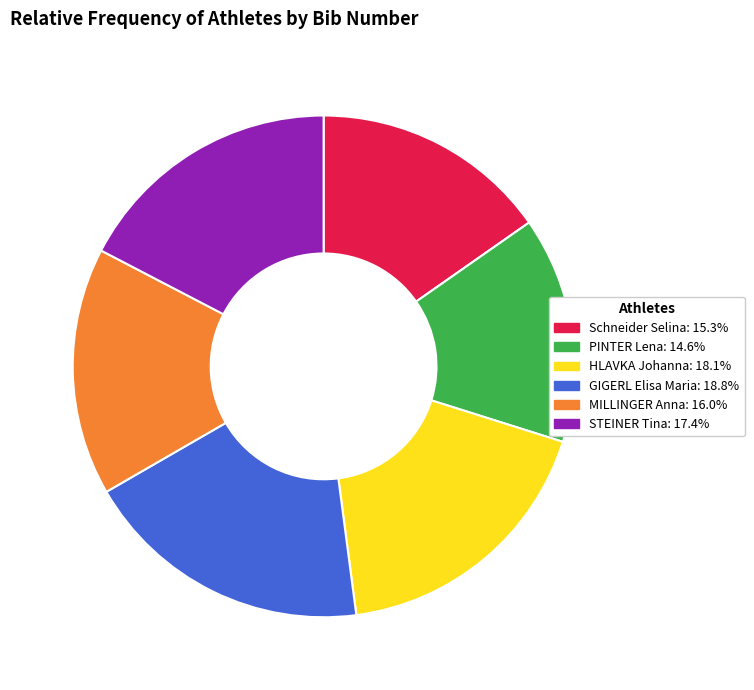

Combined, do HLAVKA Johanna and PINTER Lena account for over 50%?

No